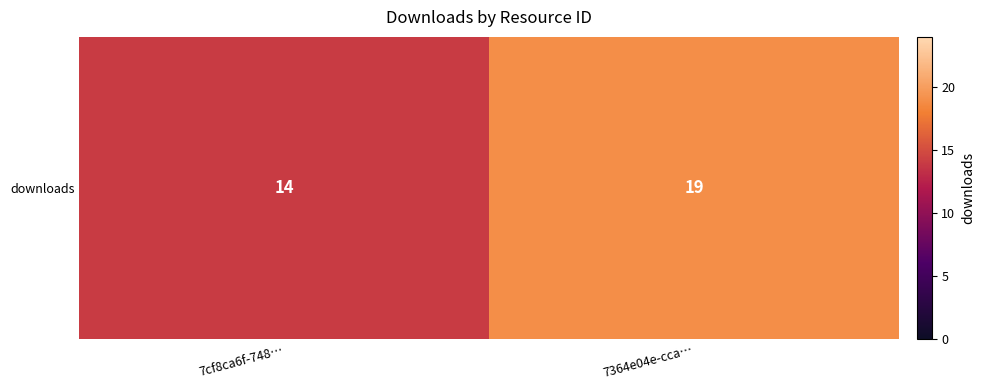

Count the number of data series in this chart.

1